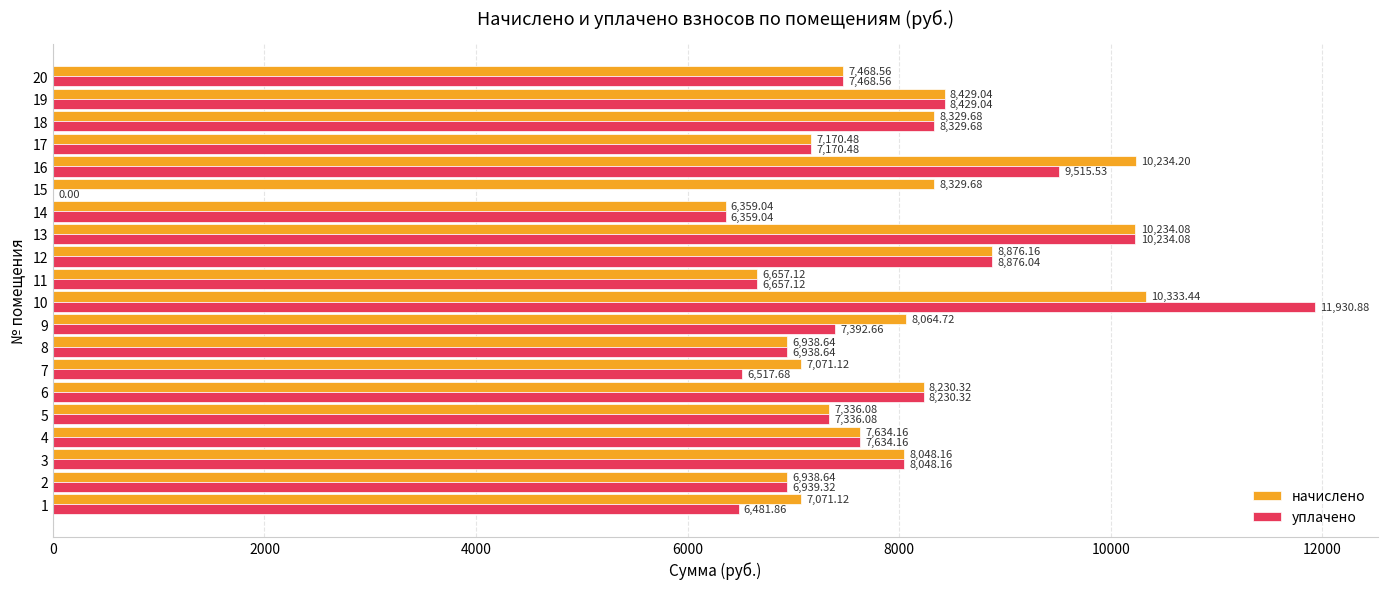

What is the sum of the уплачено values at 18 and 15?

8329.7